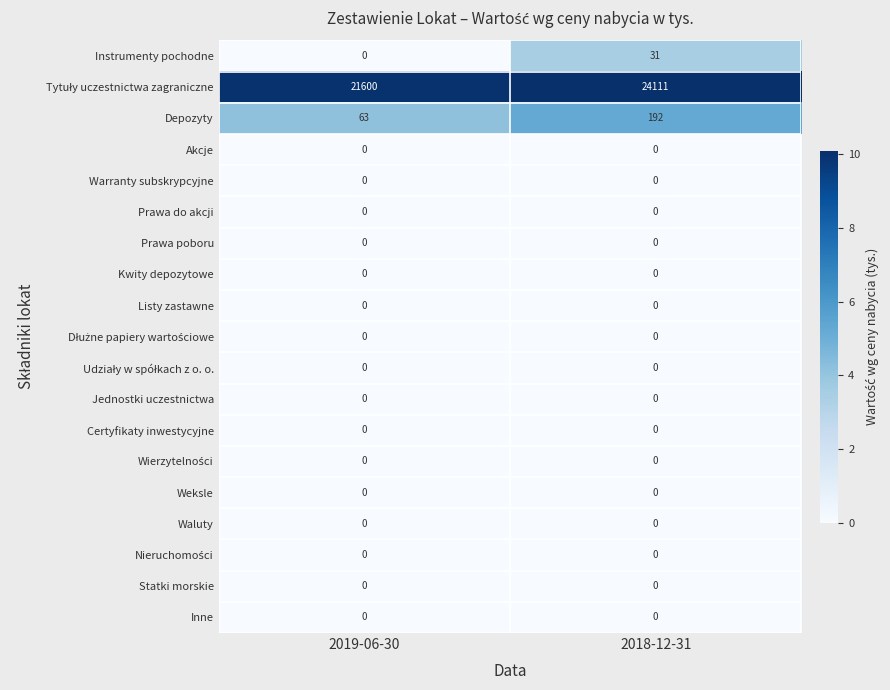

How many series are shown in this chart?

19